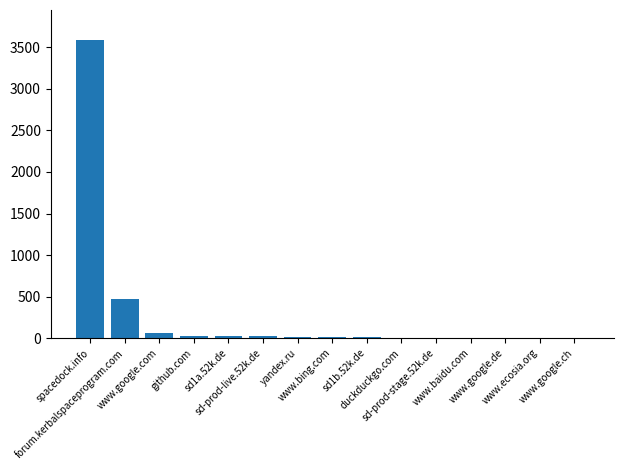

Is it true that the value at sd-prod-stage.52k.de is 4?

True